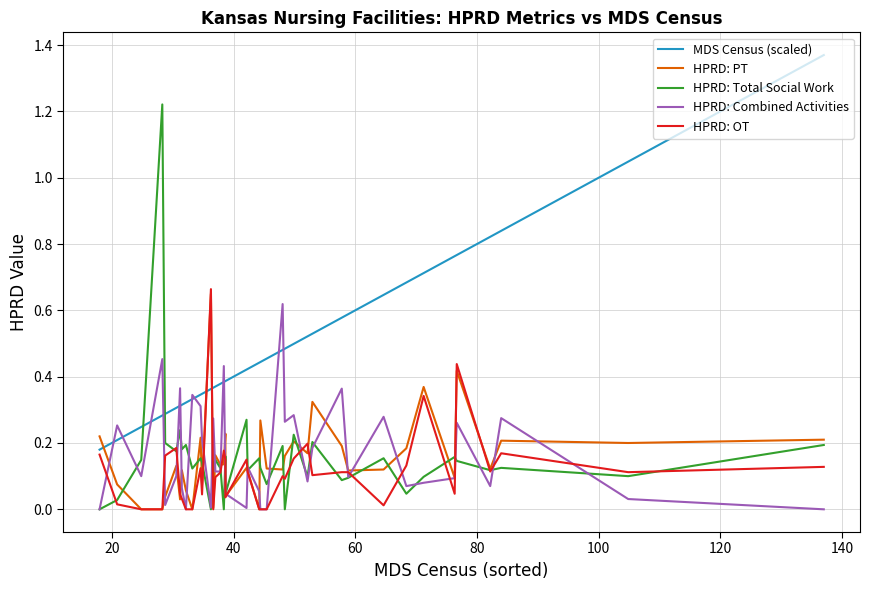

True or false: HPRD: Total Social Work has more than 1 interior local peaks.

True